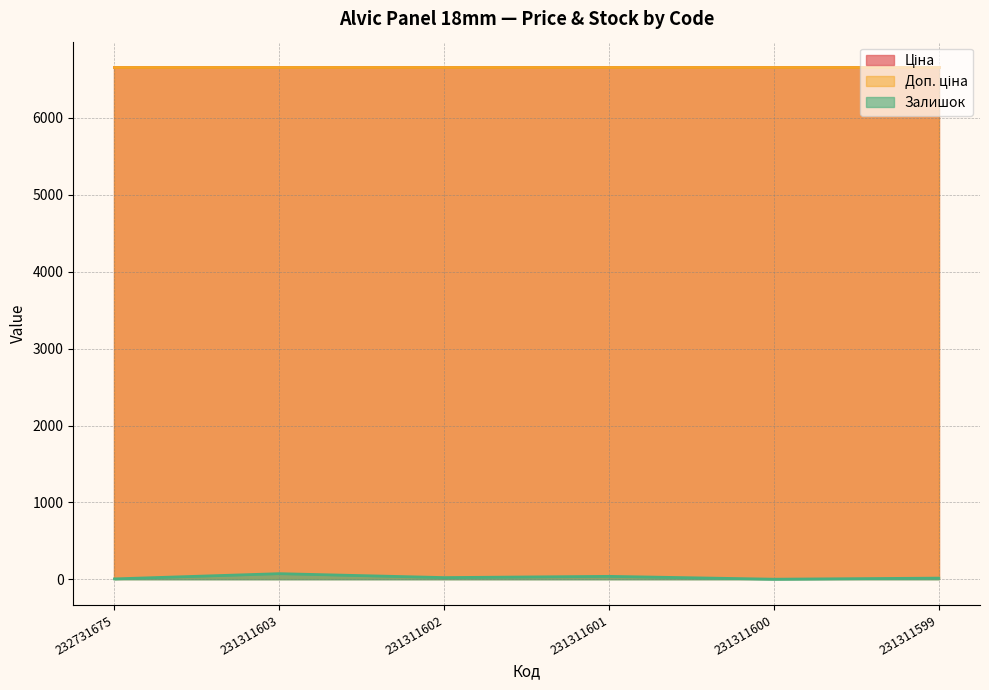

True or false: Ціна has a value of 10753.5 at 232731675.

False